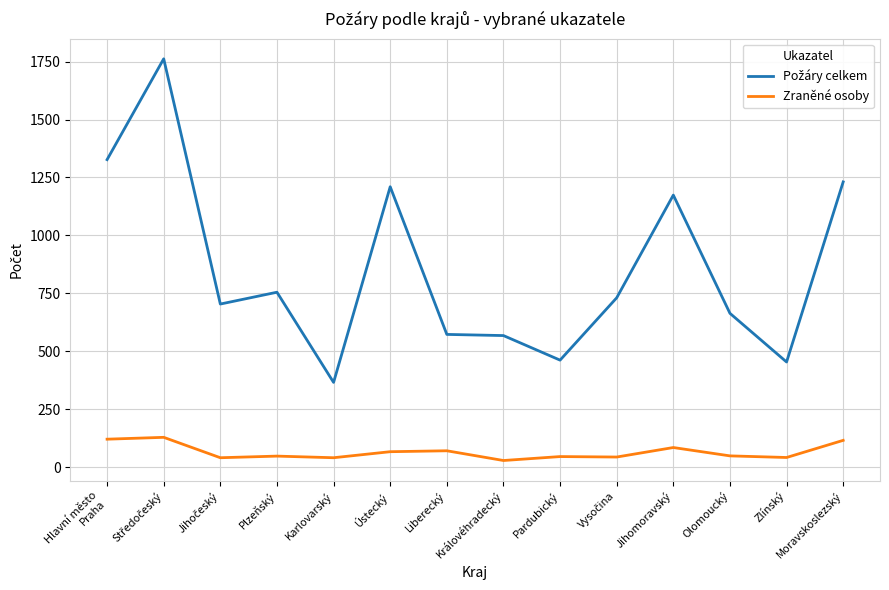

Is it true that Zraněné osoby equals 67 at Ústecký?

True